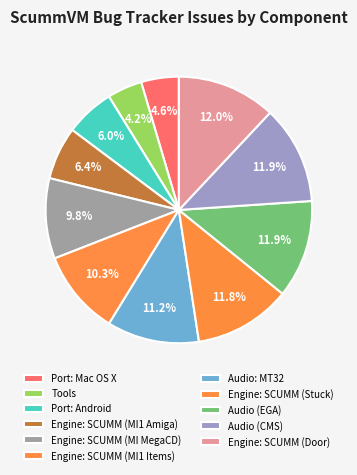

How many segments does this pie chart have?

11